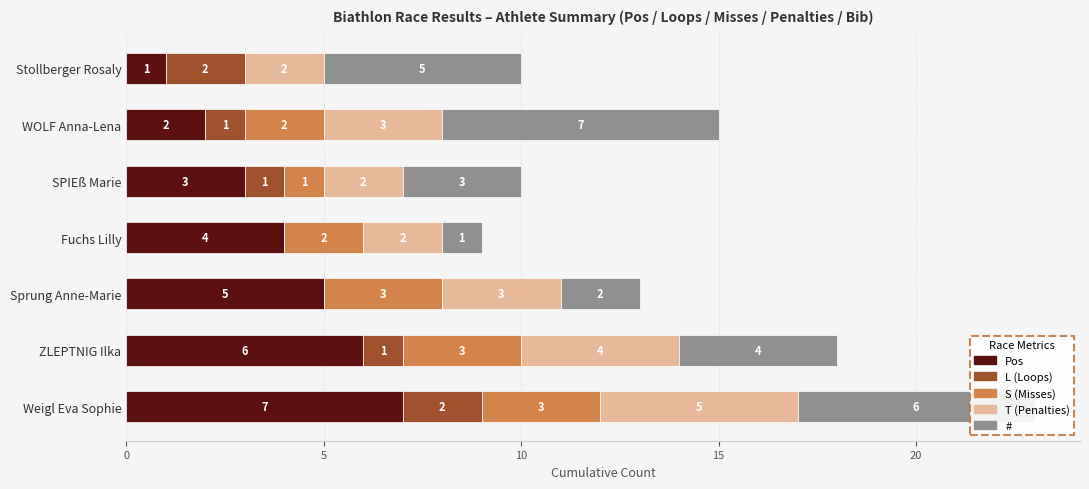

At which label is Pos closest to 4?

Fuchs Lilly